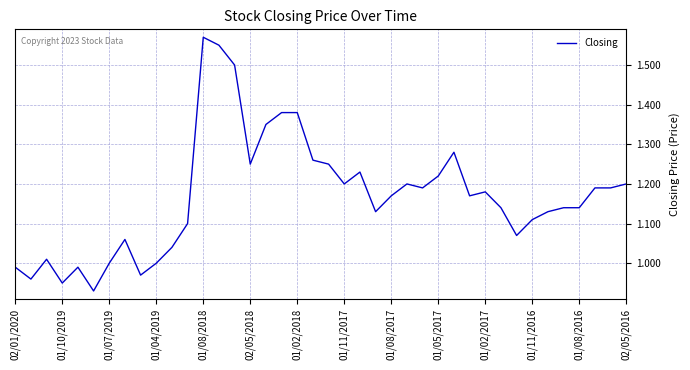

What is the difference between the maximum and minimum values?

0.6